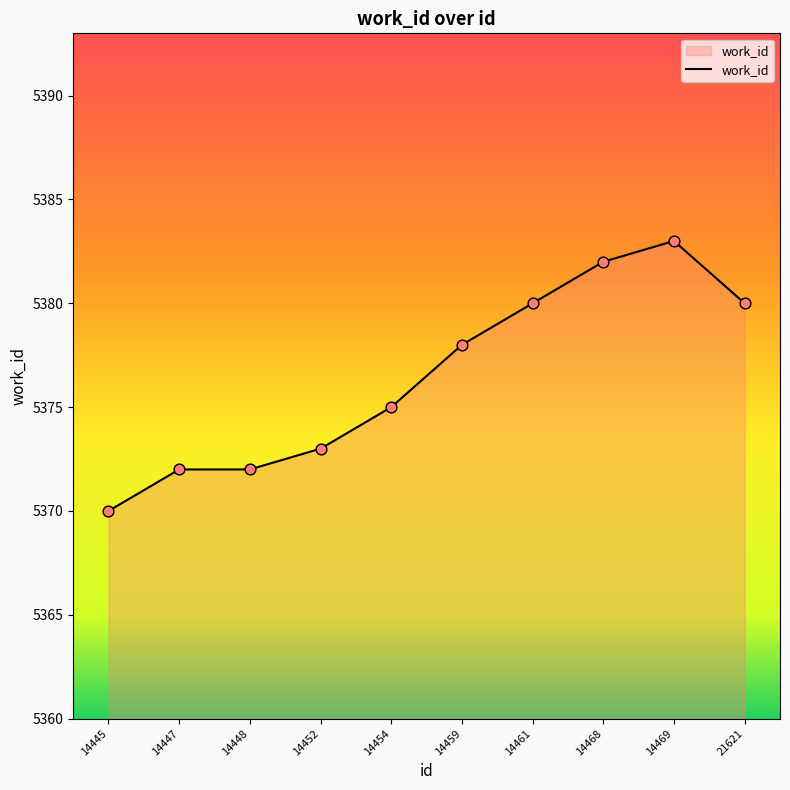

What is the change in value from 14448 to 21621?

+8